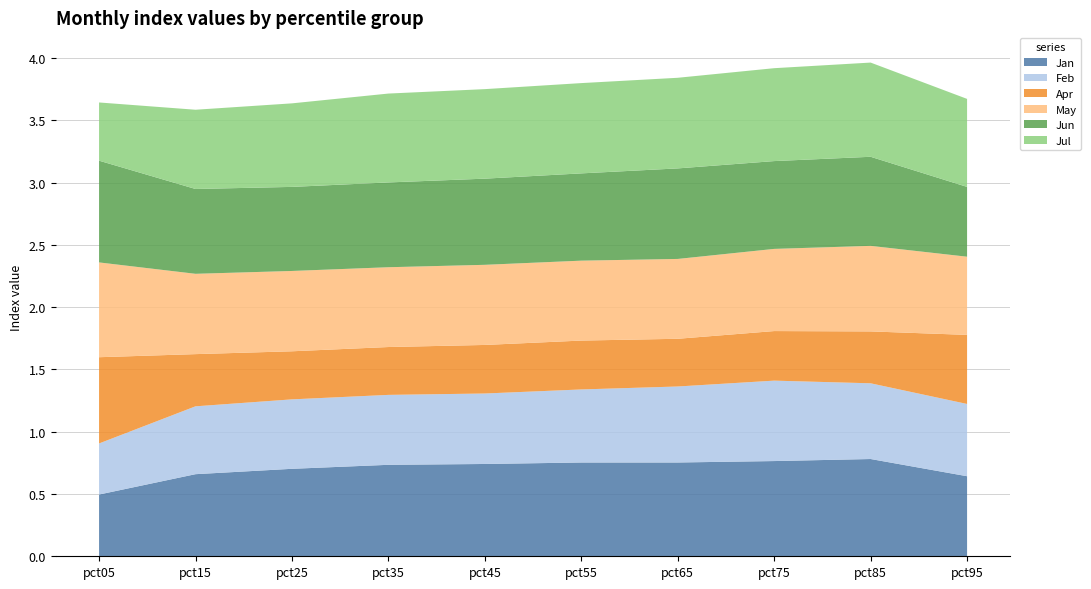

Reading left to right, transcribe all the data shown in this chart.

Jan: 0.5	0.7	0.7	0.7	0.7	0.8	0.8	0.8	0.8	0.6
Feb: 0.4	0.5	0.6	0.6	0.6	0.6	0.6	0.6	0.6	0.6
Apr: 0.7	0.4	0.4	0.4	0.4	0.4	0.4	0.4	0.4	0.6
May: 0.8	0.6	0.6	0.6	0.6	0.6	0.6	0.7	0.7	0.6
Jun: 0.8	0.7	0.7	0.7	0.7	0.7	0.7	0.7	0.7	0.6
Jul: 0.5	0.6	0.7	0.7	0.7	0.7	0.7	0.7	0.8	0.7